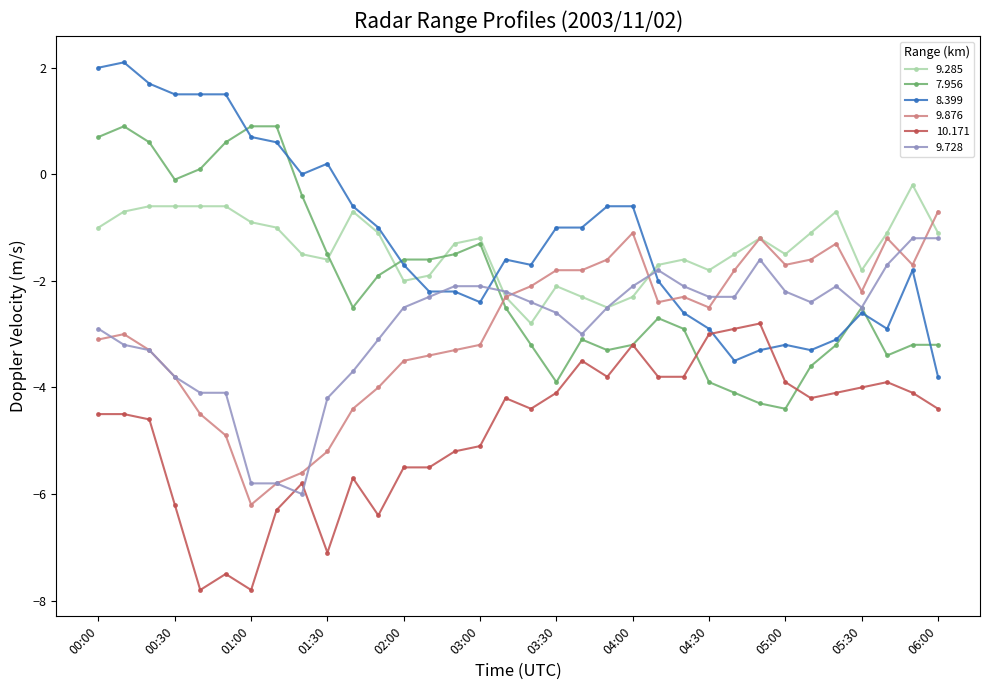

List the series in order of their peak value, lowest first.

10.171, 9.728, 9.876, 9.285, 7.956, 8.399